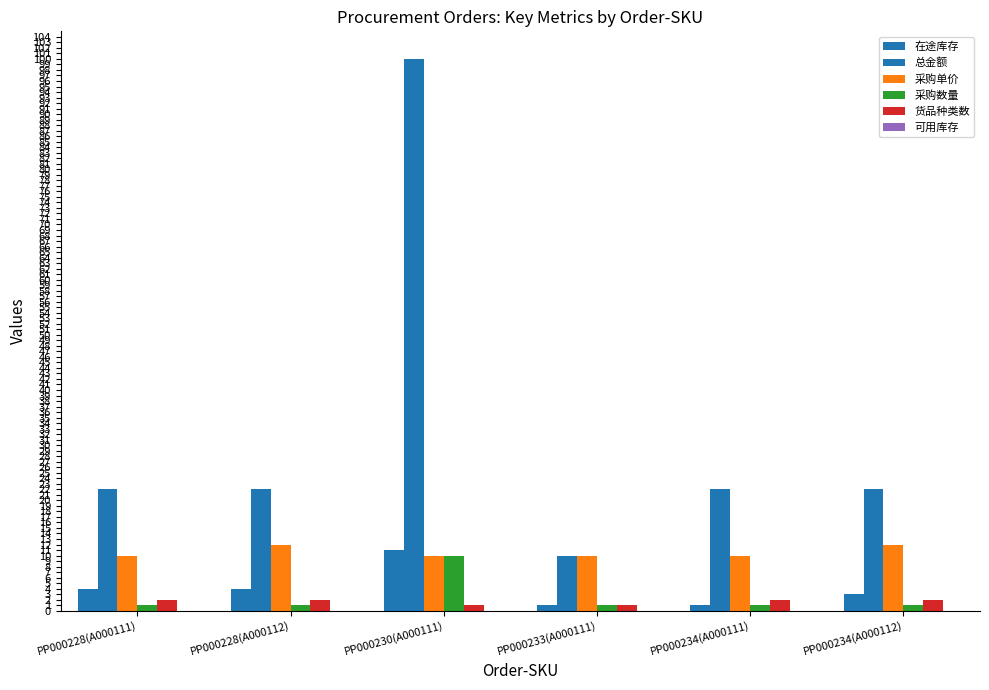

How many bars are there in each group?

5